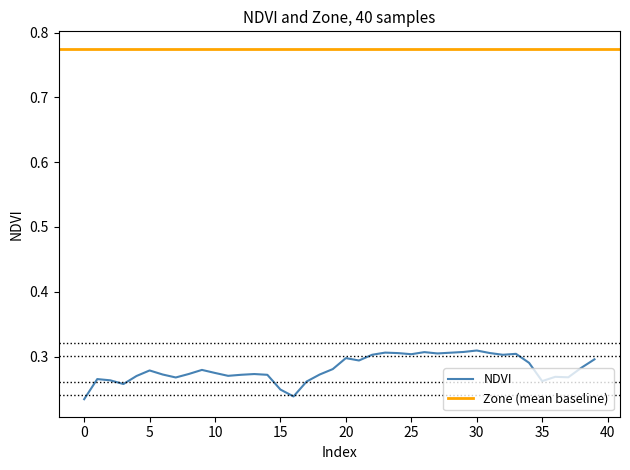

Read the value at 4.

0.3